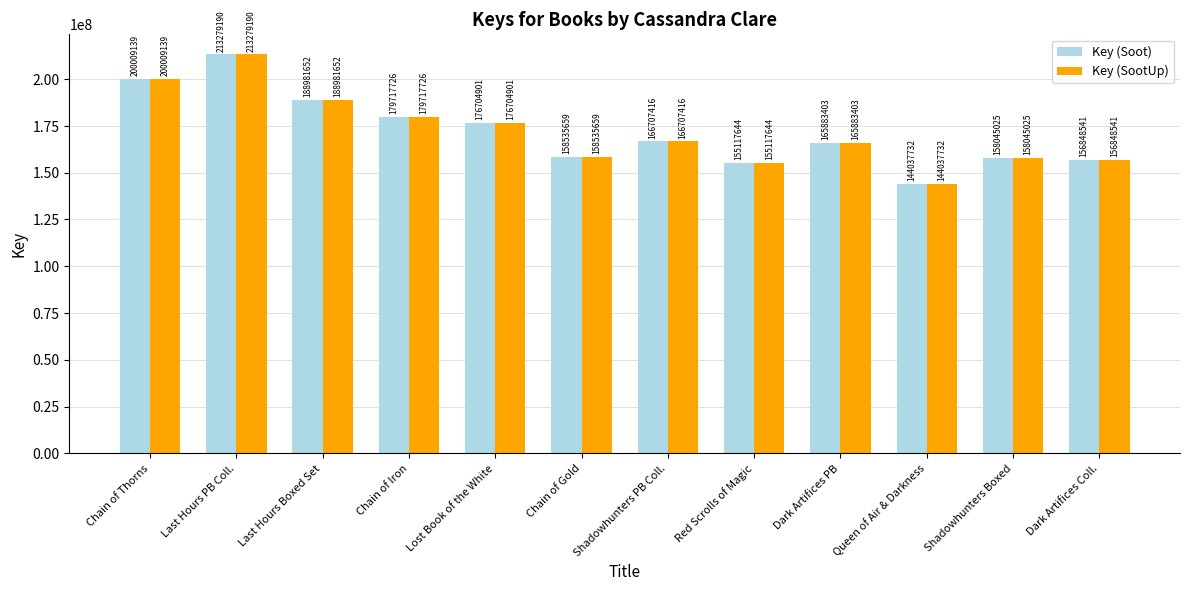

What is the maximum value shown in the chart?

213279190